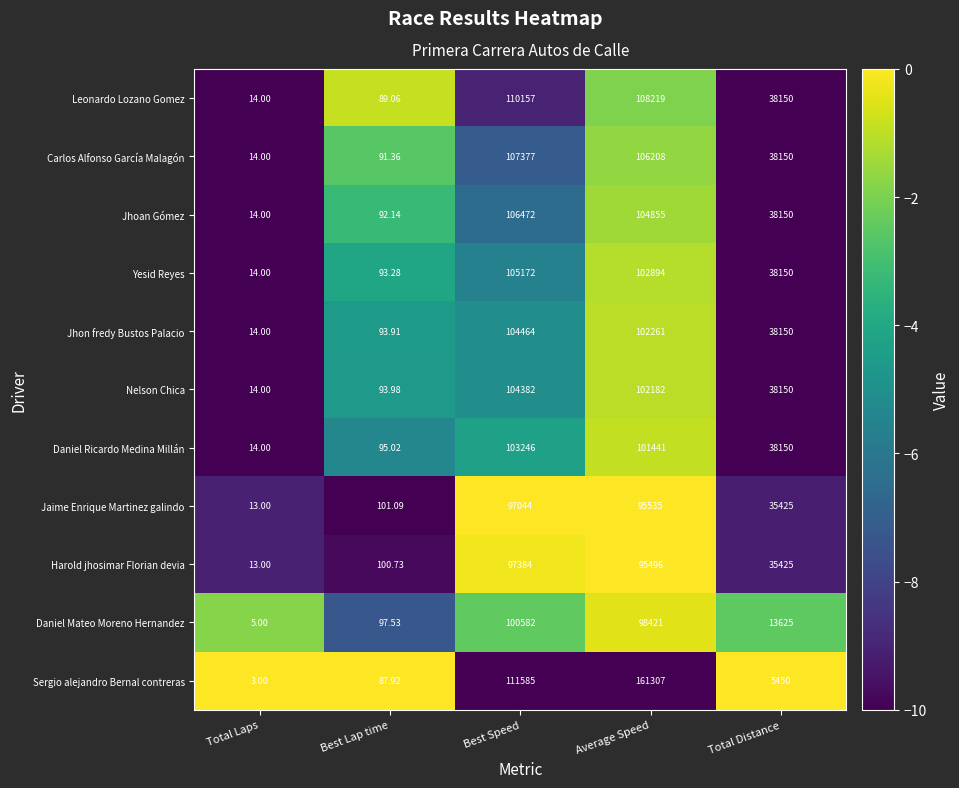

Which series has the largest range (max minus min)?

Sergio alejandro Bernal contreras